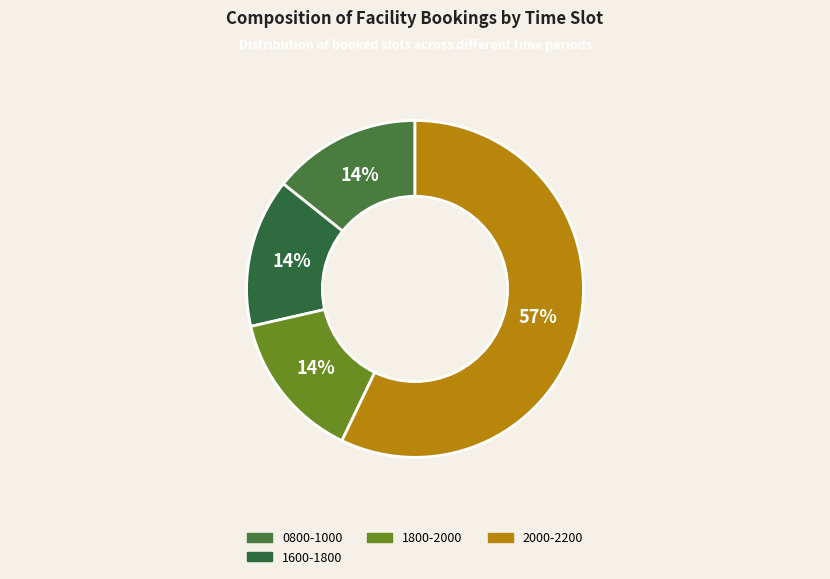

How many segments does this pie chart have?

4